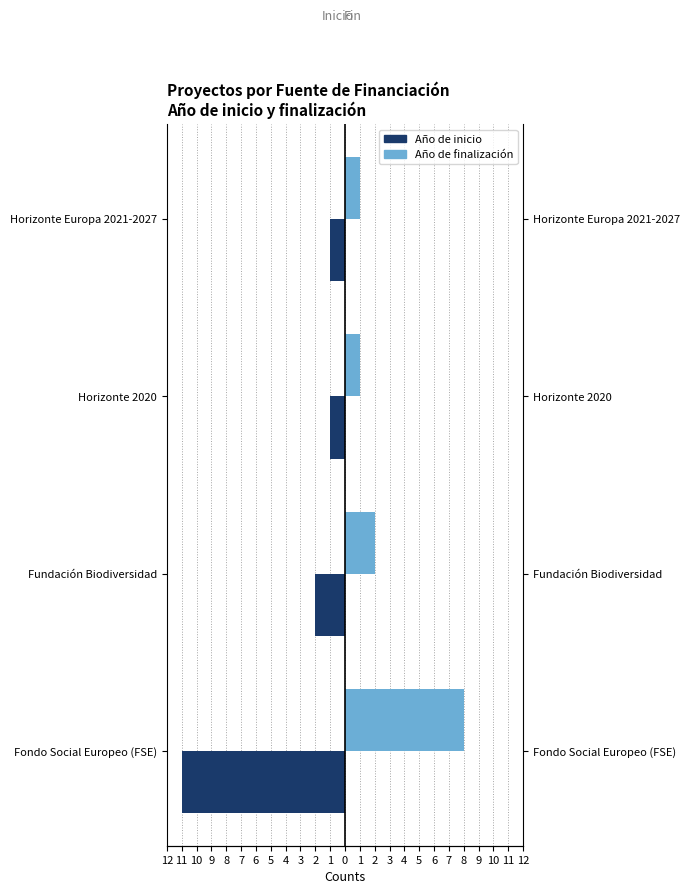

Reading left to right, list all the values displayed in this chart.

Año de inicio: -11	-2	-1	-1
Año de finalización: 8	2	1	1